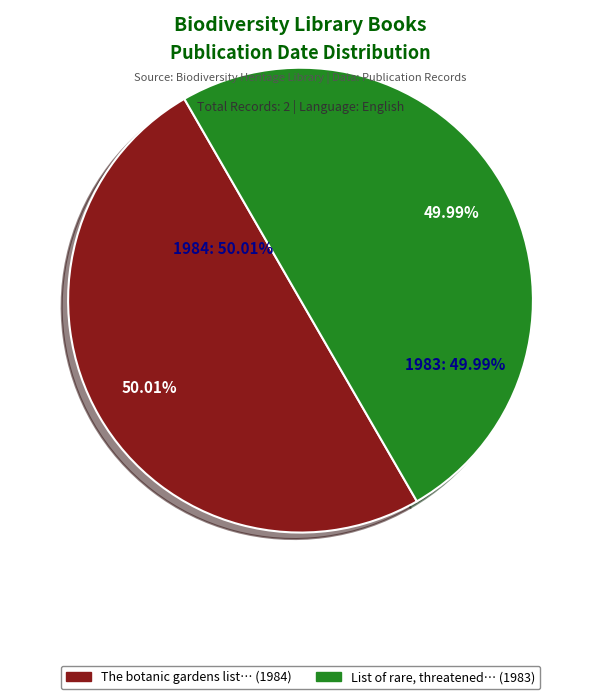

How many slices are in this pie chart?

2